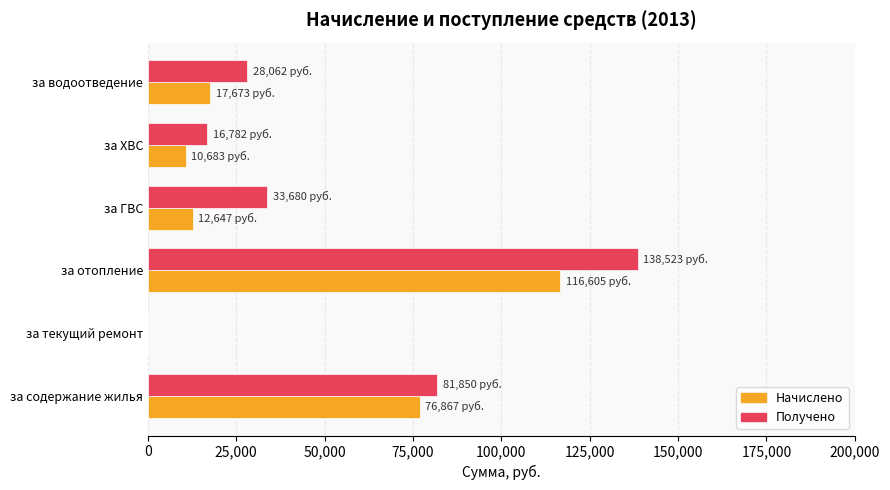

What are all the series names shown in the legend?

Начислено, Получено